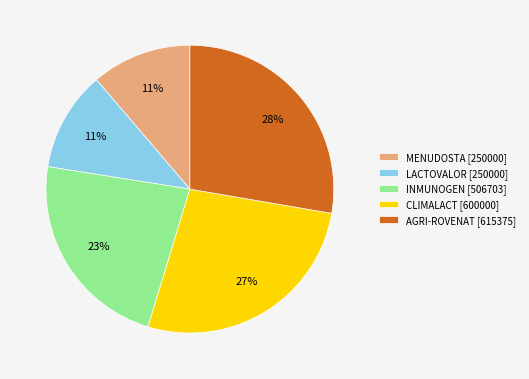

Between AGRI-ROVENAT [615375] and INMUNOGEN [506703], which is larger?

AGRI-ROVENAT [615375]